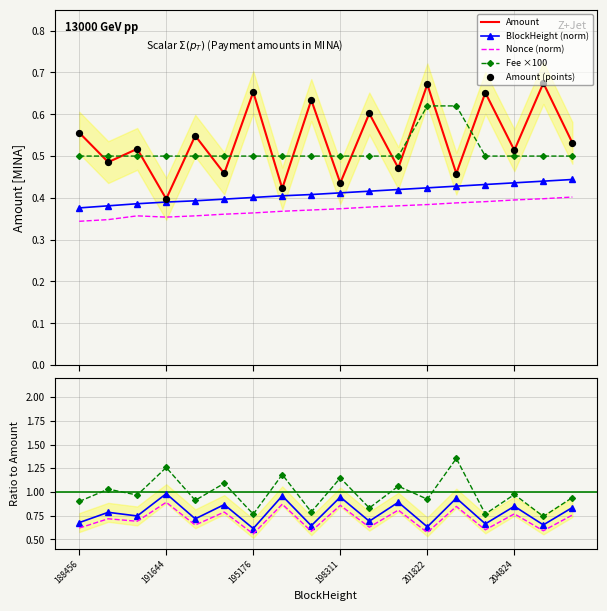

At which category is the sum across all series the highest?

201822